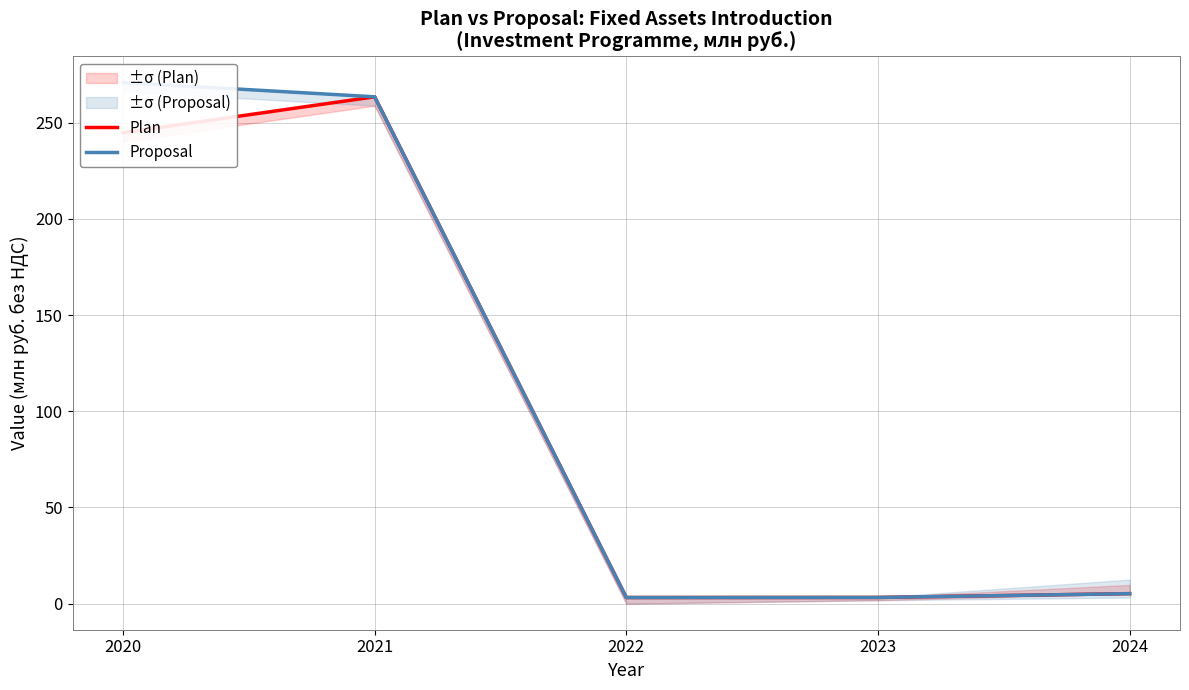

Which has a higher value, 2024 or 2021?

2021